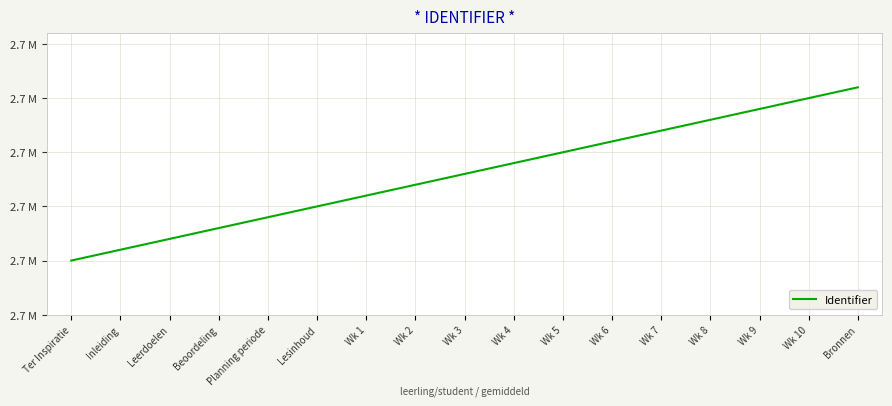

What is the greatest value displayed?

2655396